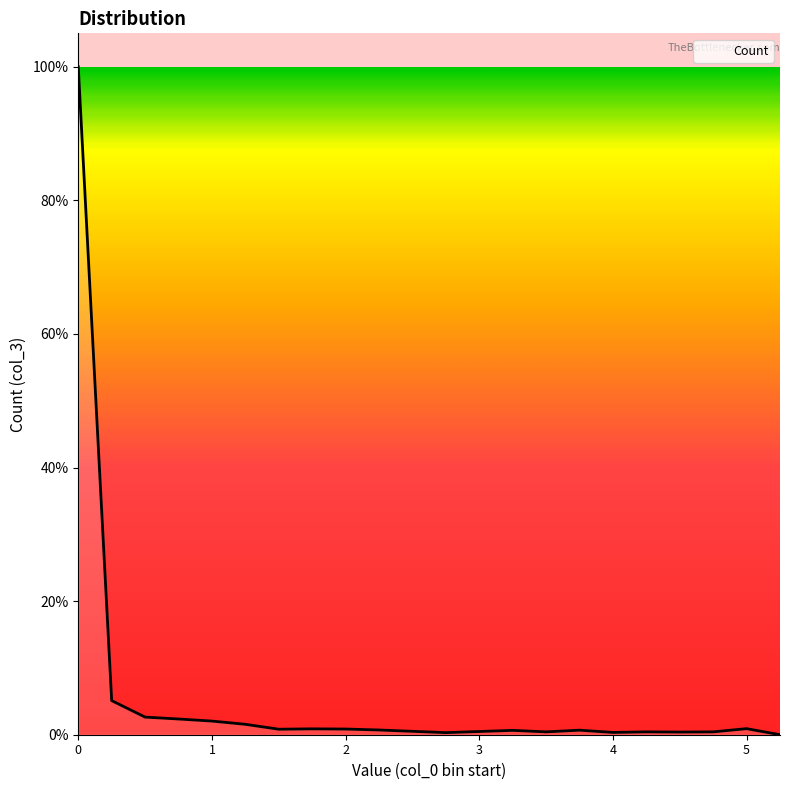

Is this an area chart (filled region under the line)?

Yes